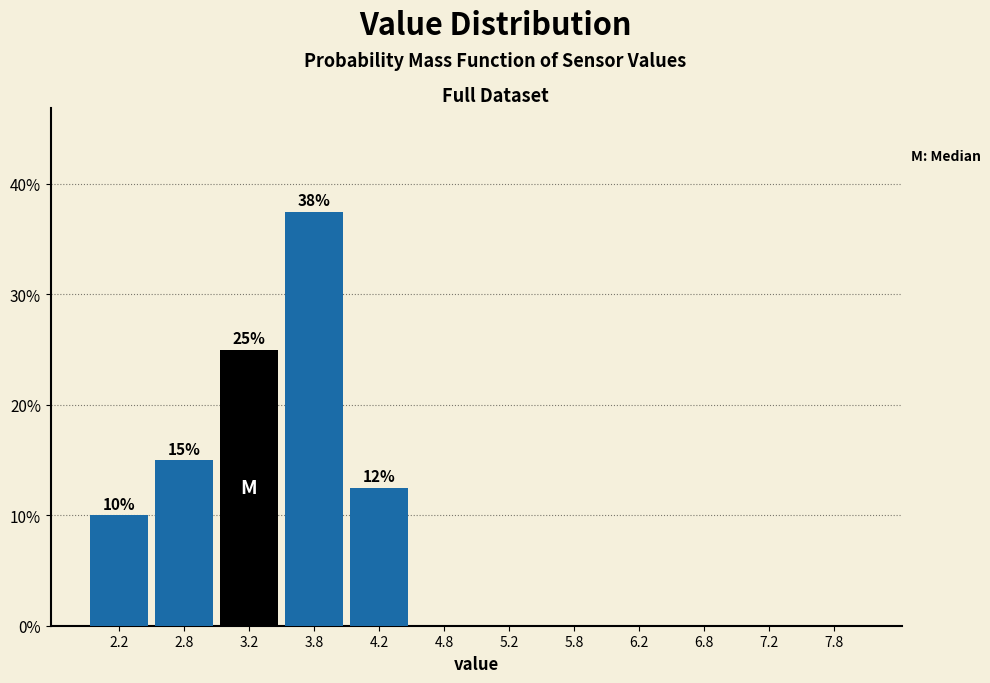

Over which range of the x-axis is the bar tallest?

3.5 to 4.0